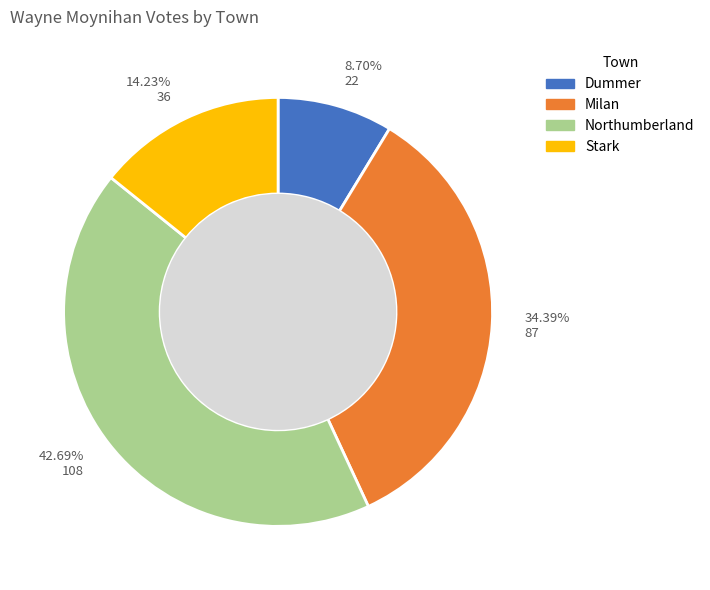

To the nearest percent, what is the difference between the Stark and Milan slice percentages?

20%